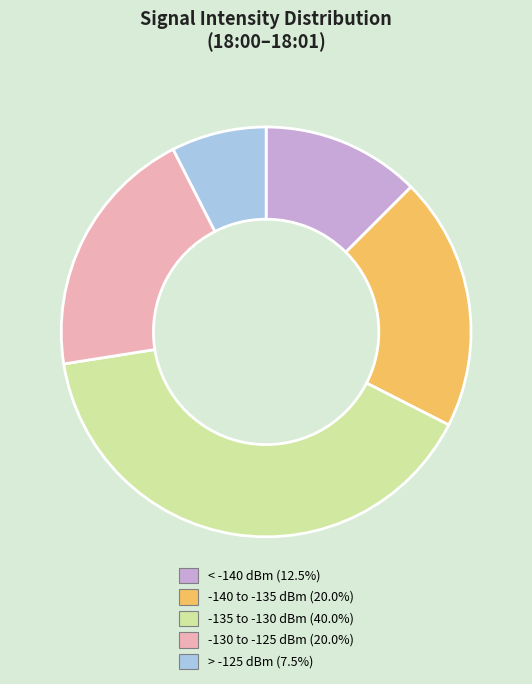

Does > -125 dBm (7.5%) account for over 50% of the chart?

No